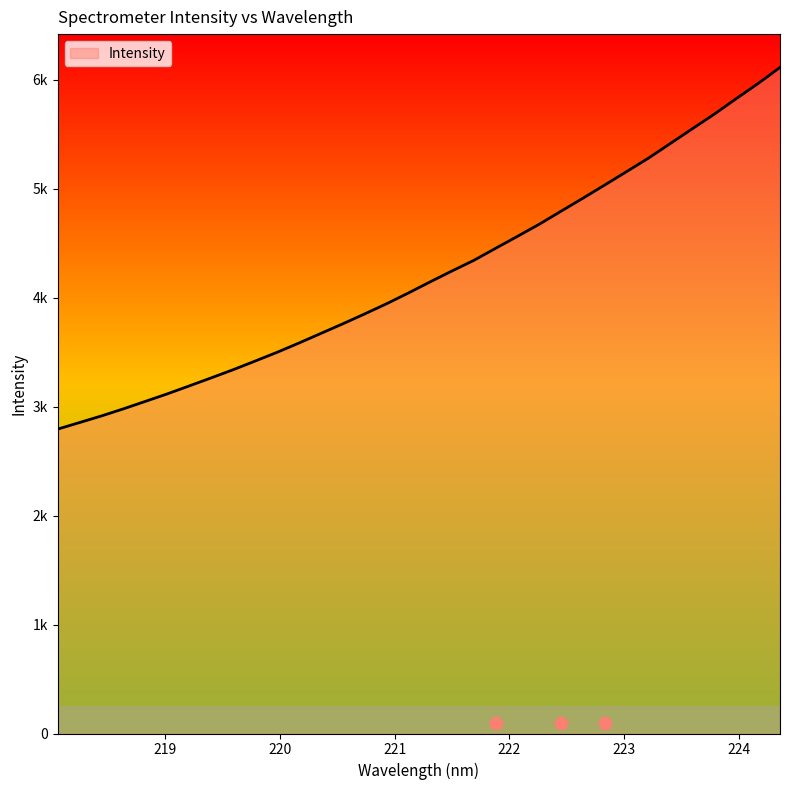

What is the ratio of the value at 220.5444 to the value at 223.408?

0.7